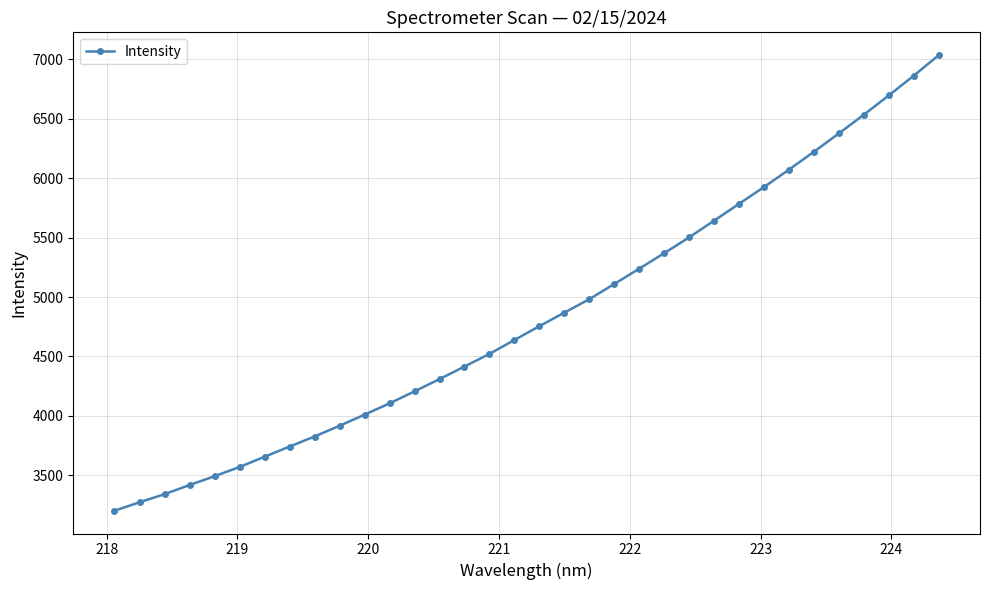

What is the value of the 28th point from the left?

6072.9